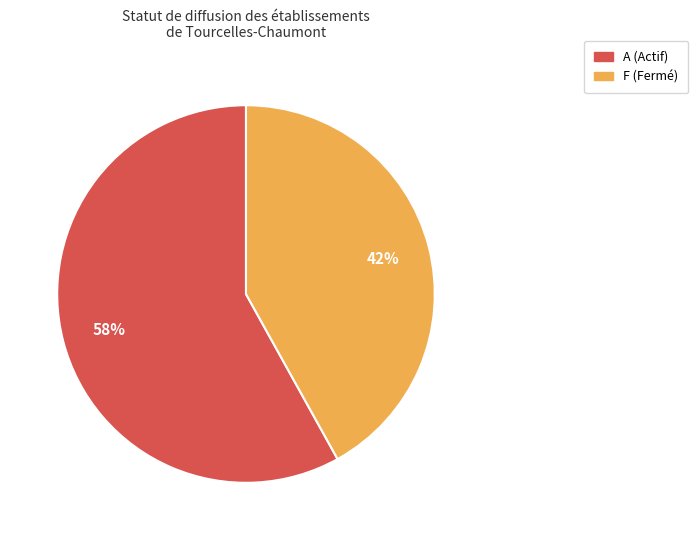

What is the ratio of the value at F (Fermé) to the value at A (Actif)?

0.7